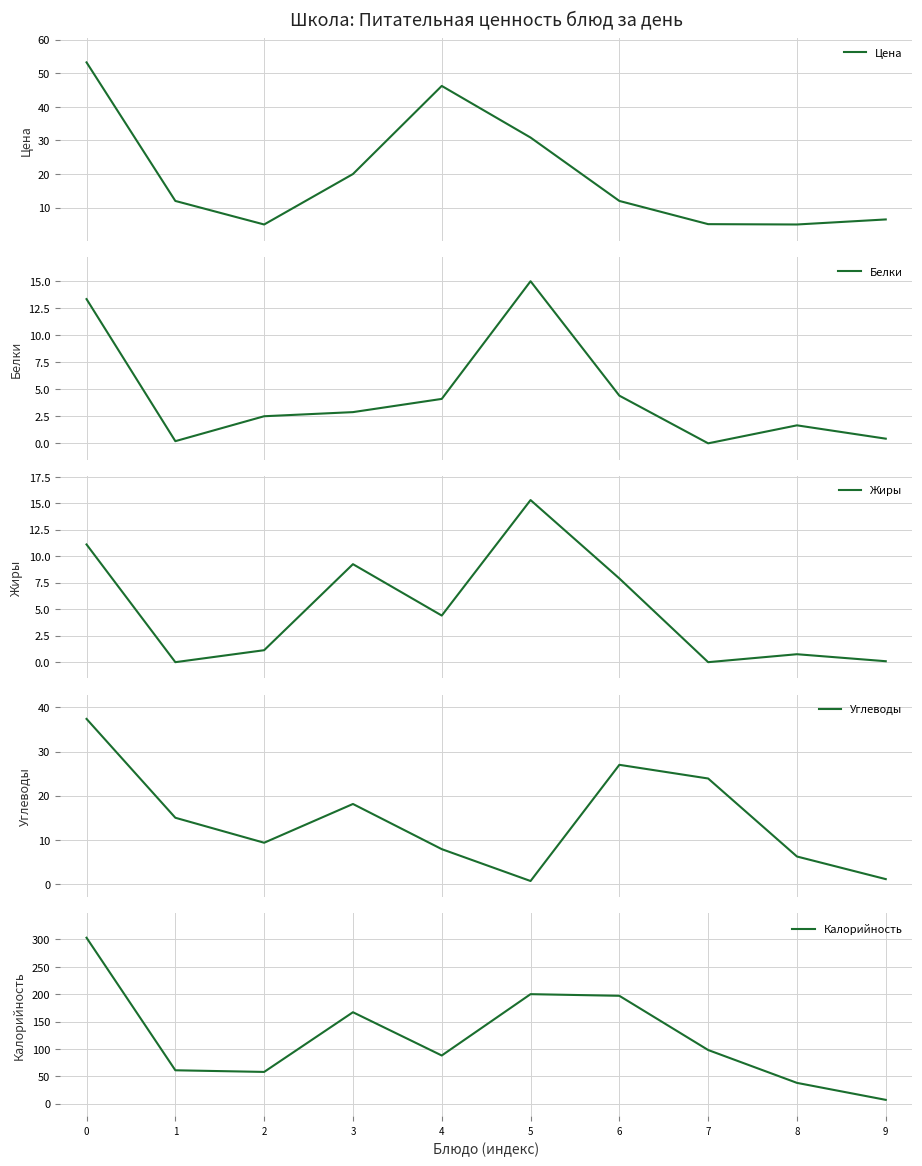

What are all the series names shown in the legend?

Цена, Белки, Жиры, Углеводы, Калорийность